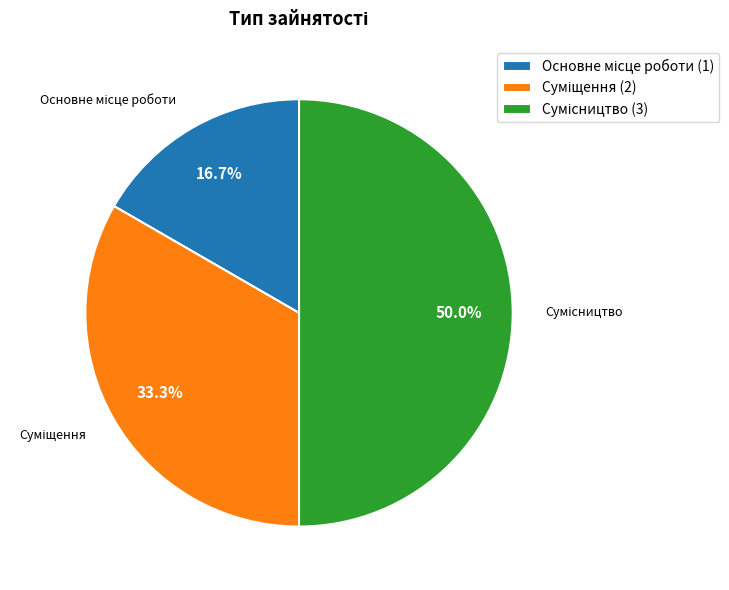

What is the ratio of the value at Основне місце роботи to the value at Суміщення?

0.5